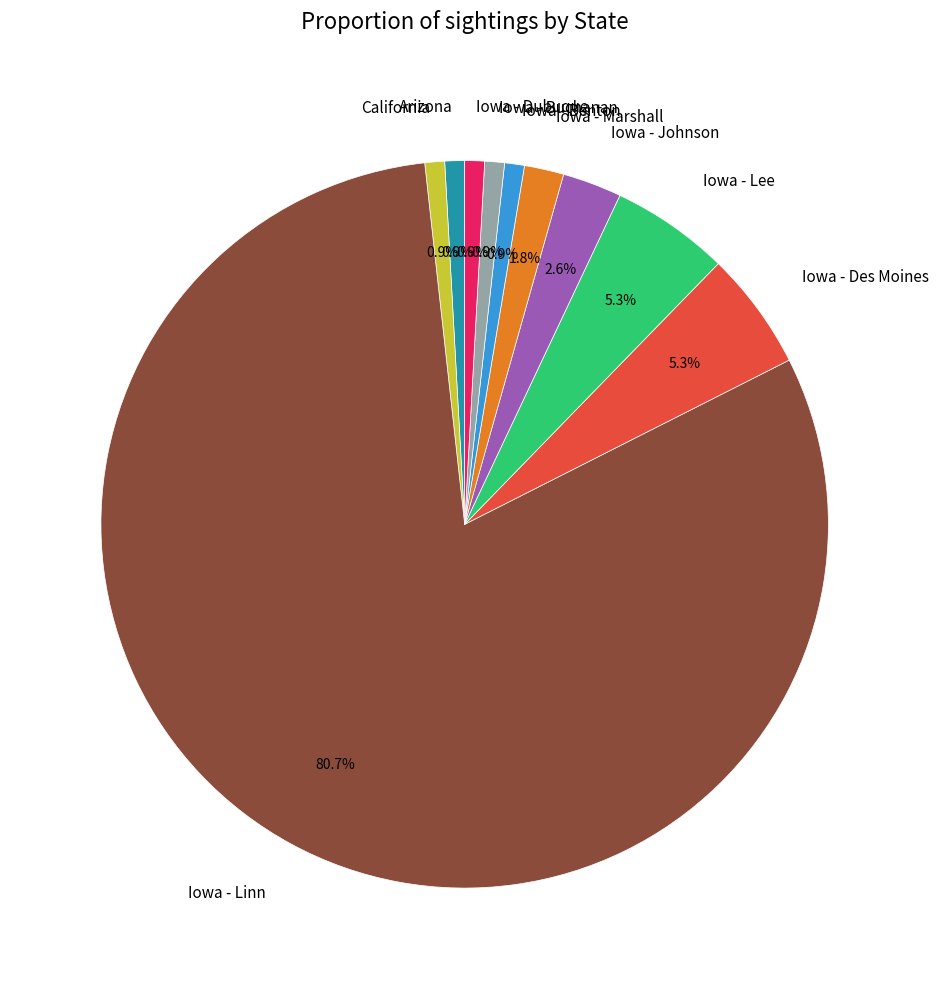

Which slice represents more than half of the pie?

Iowa - Linn